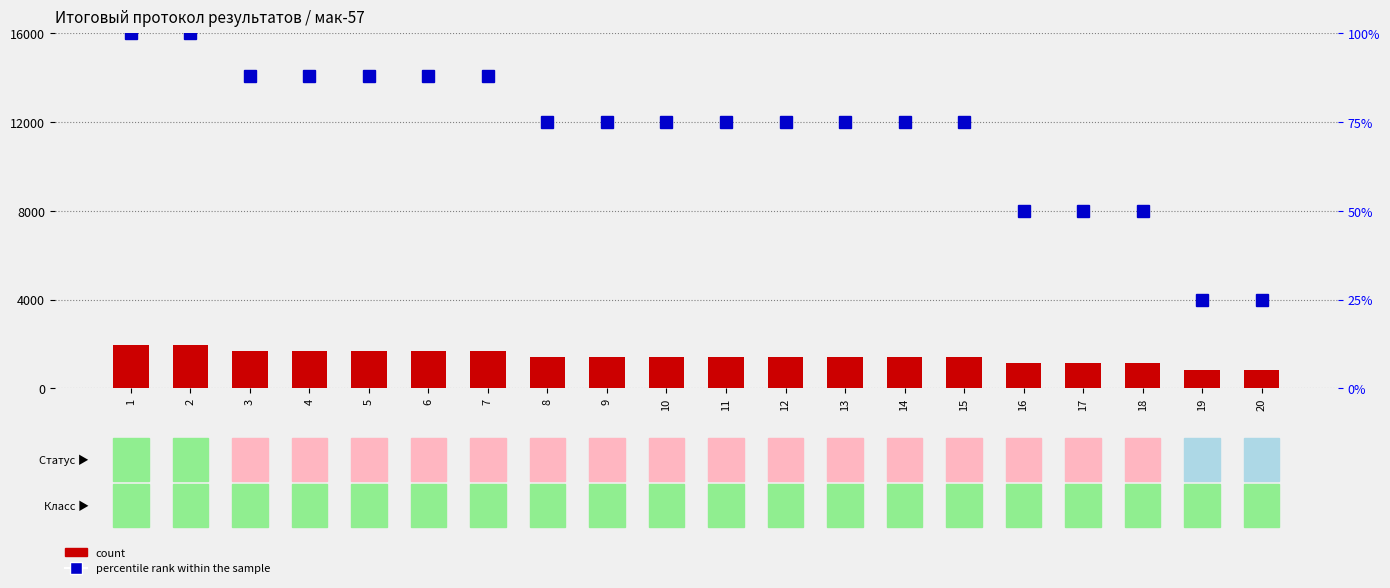

Count the number of categories in the chart.

20